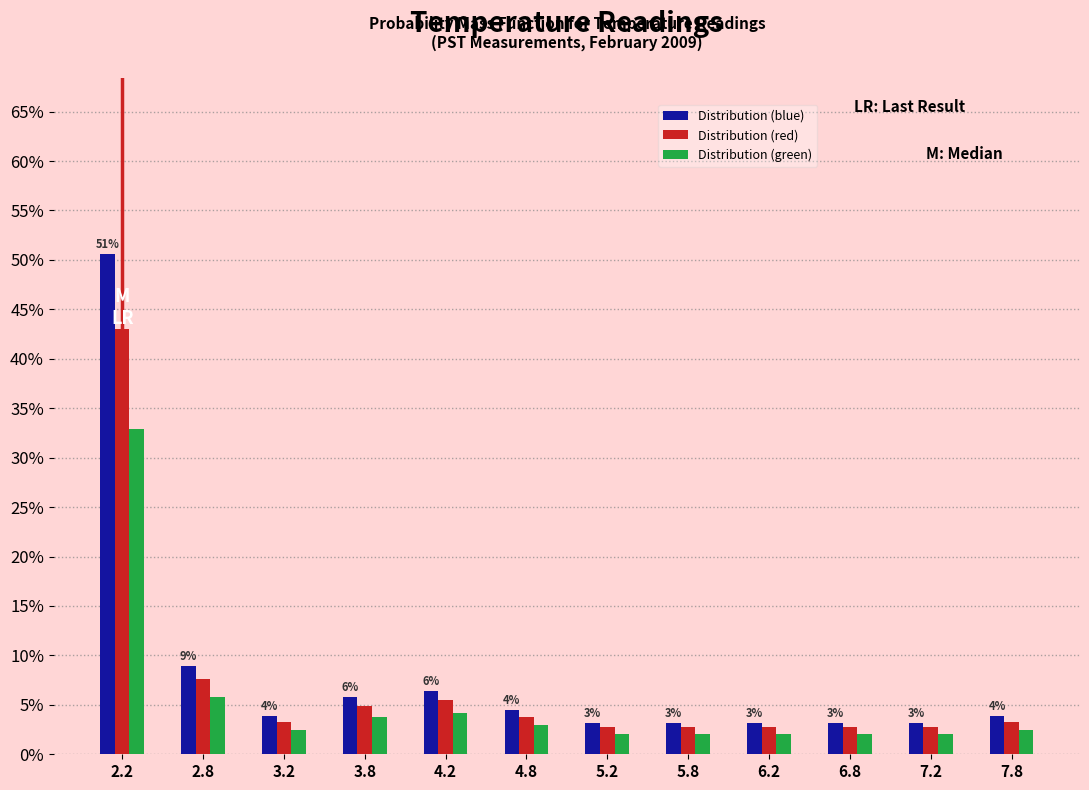

What are all the series names shown in the legend?

Distribution (blue), Distribution (red), Distribution (green)